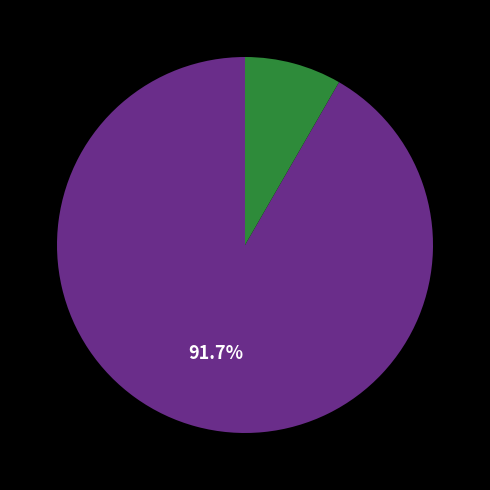

Is there any slice that represents more than half of the pie?

Yes